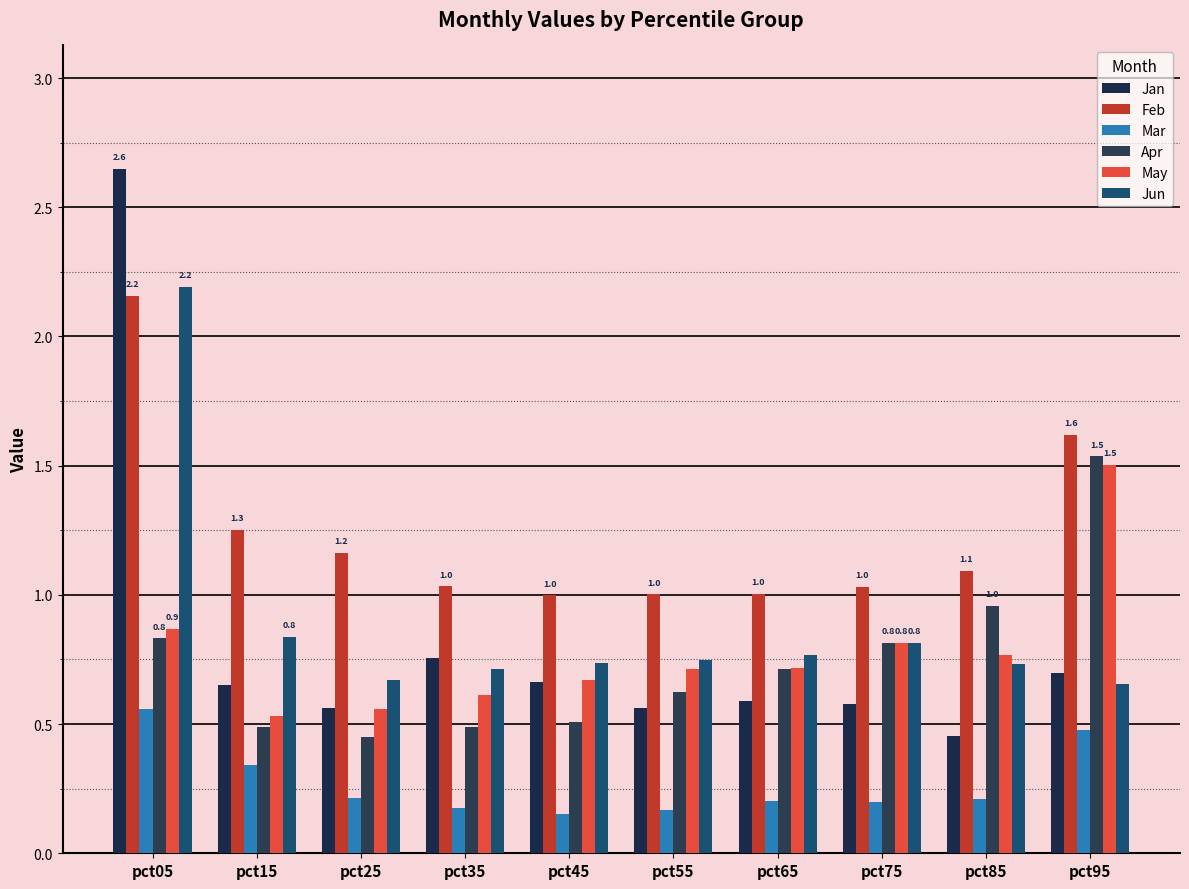

What is the value of the Mar bar at the 9th from the left?

0.2